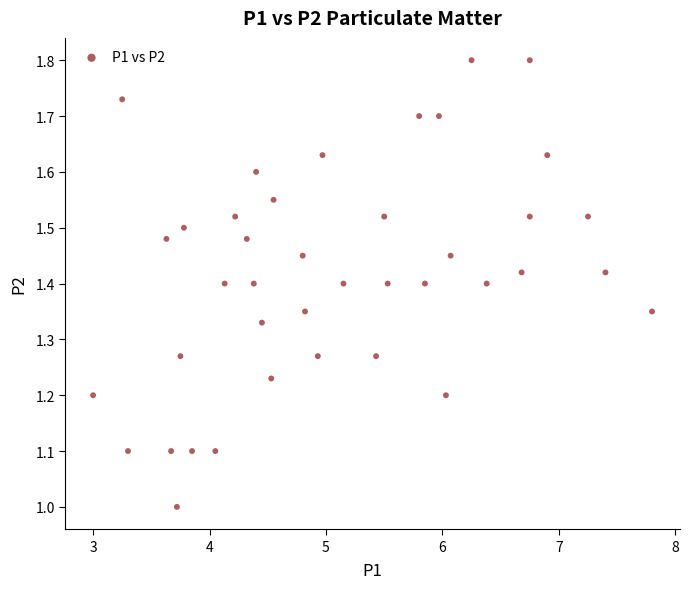

What is the range of X values (max minus min)?

4.8